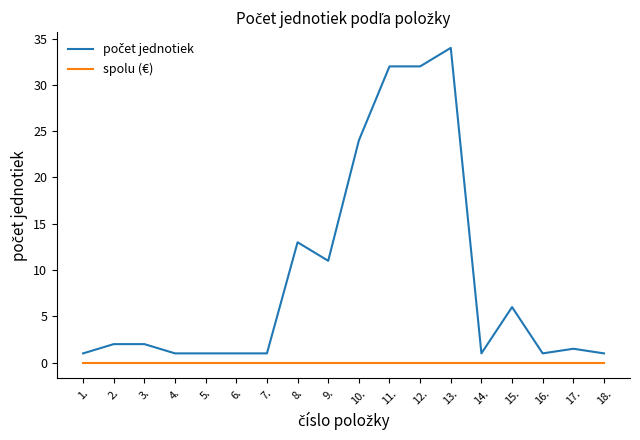

What is the difference between the highest and lowest values at 8.?

13.0